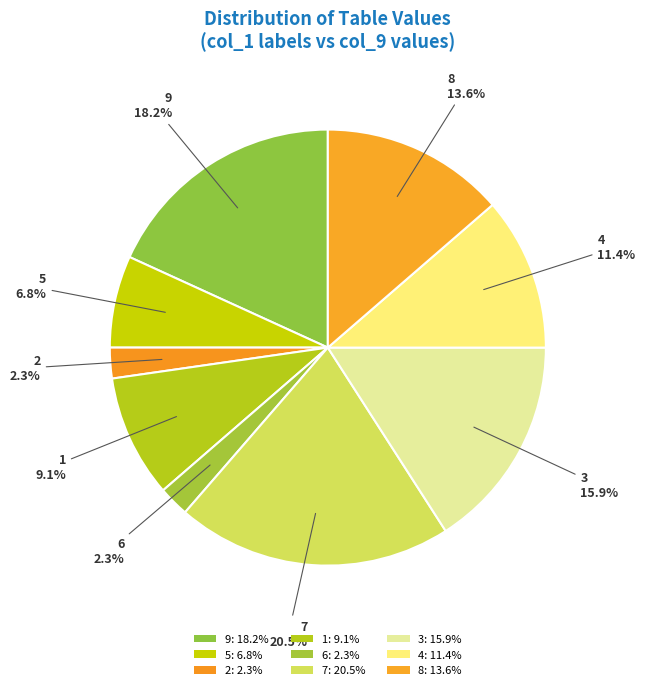

Count the number of slices in the pie.

9